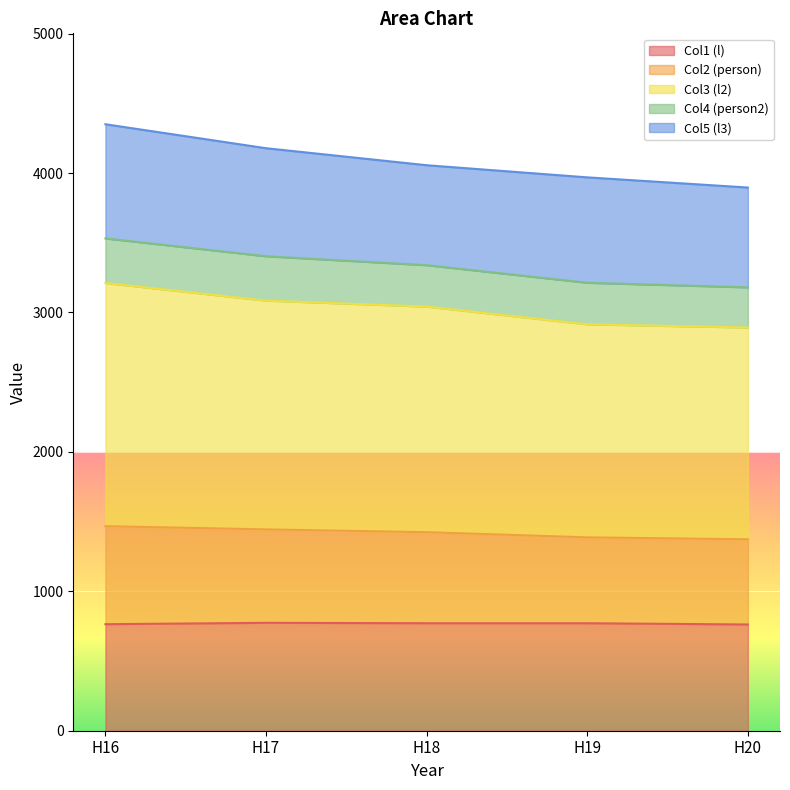

What is the sum of all Col1 (l) values?

3842